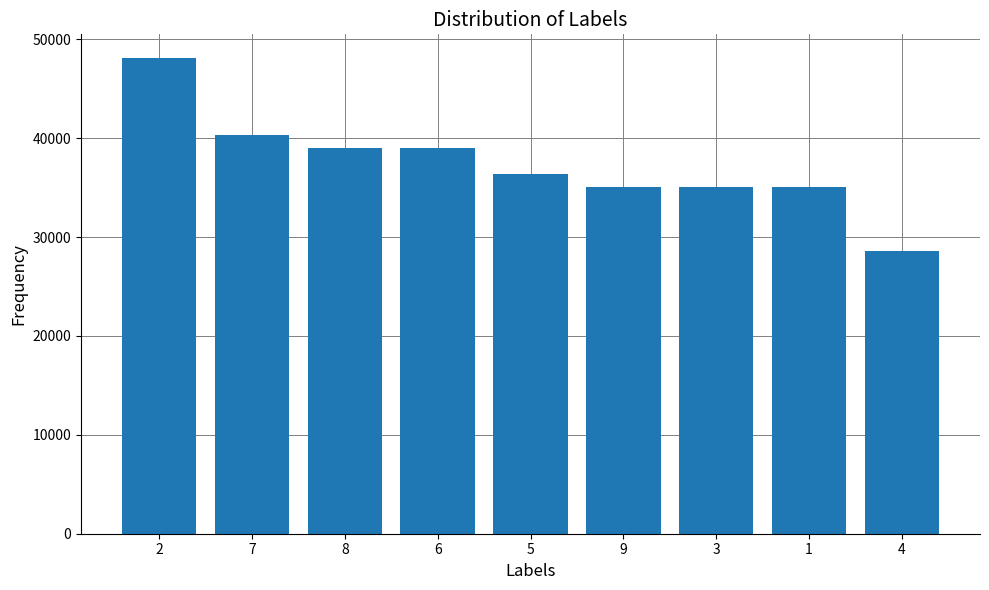

What is the label of the 9th bar from the left?

4